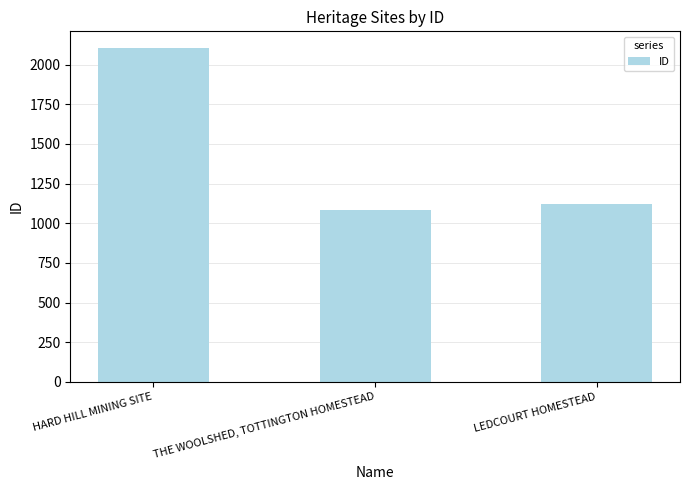

Are the bars horizontal?

No